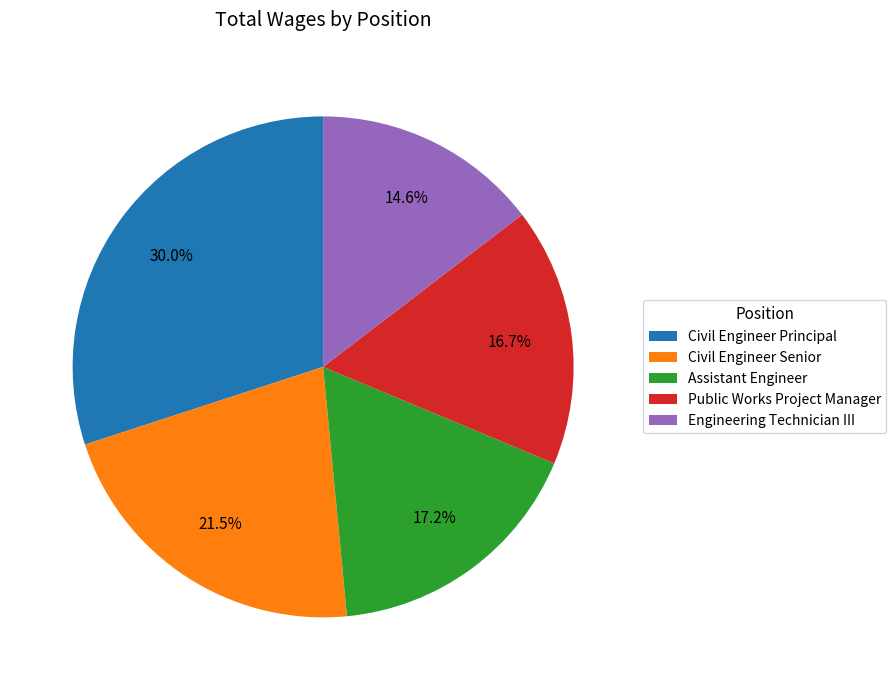

How many segments does this pie chart have?

5